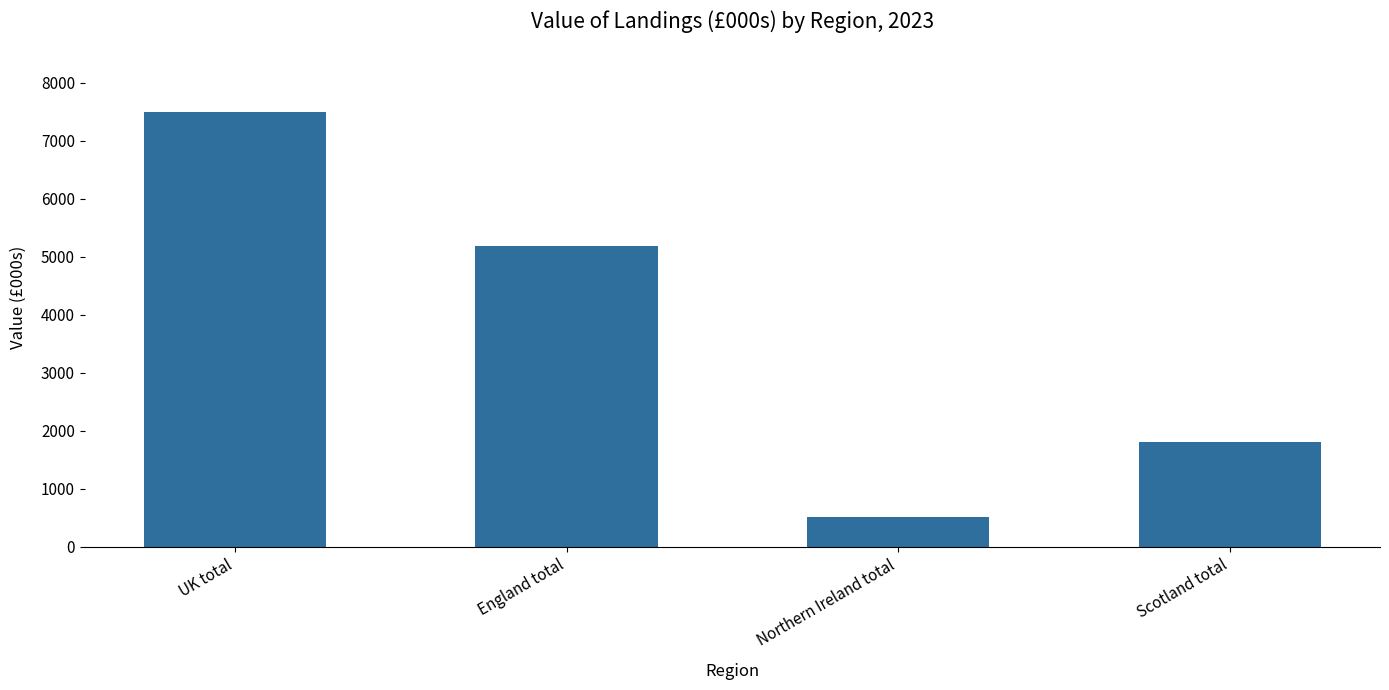

Where is the data nearest to the value 3997?

England total